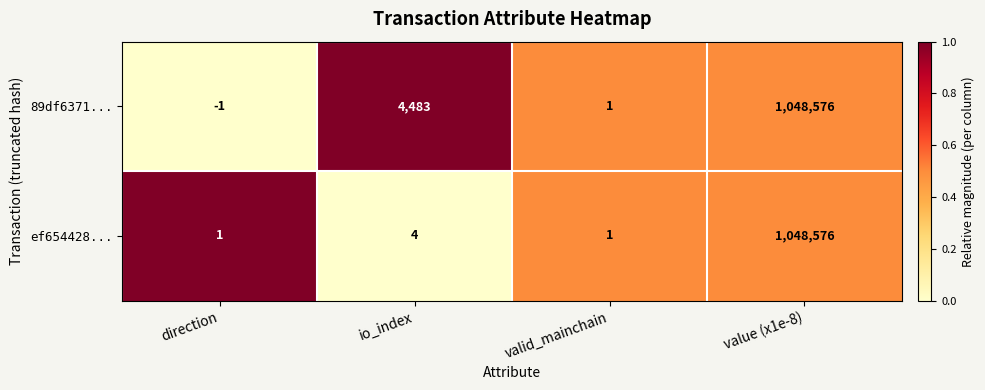

Reading right to left, list all the values displayed in this chart.

89df6371...: 1048576	1	4483	-1
ef654428...: 1048576	1	4	1